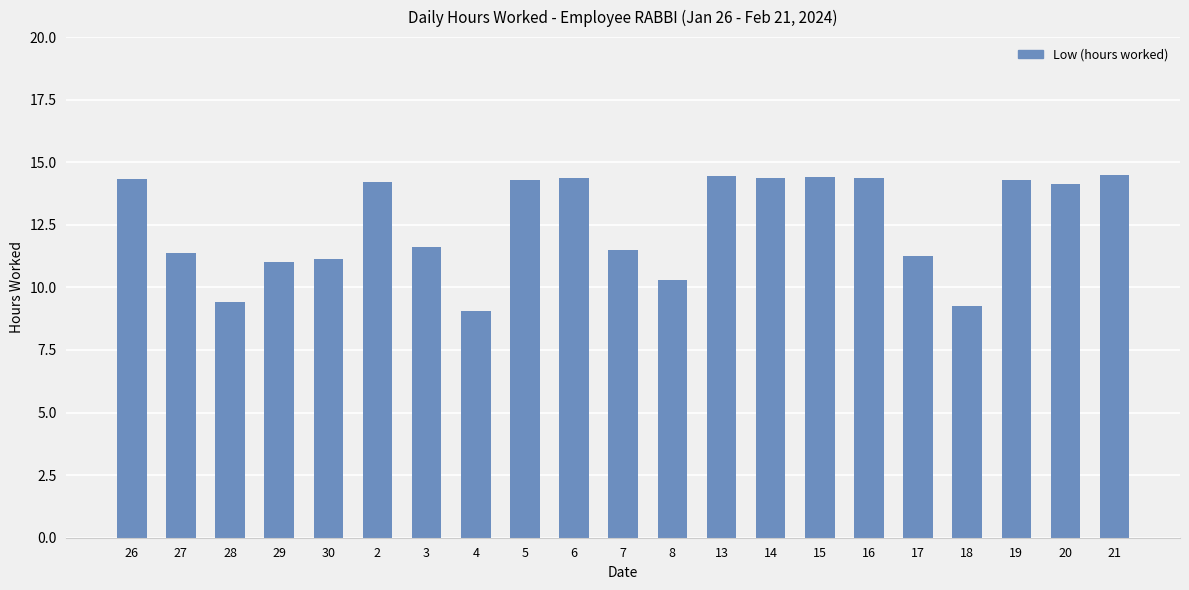

What is the label of the 6th bar from the left?

2